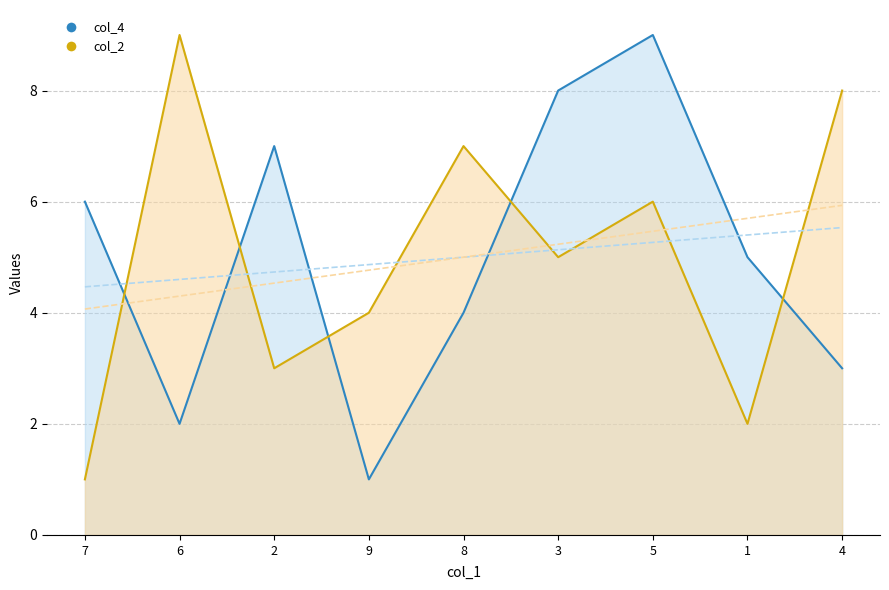

Where is the first local minimum for col_2?

2